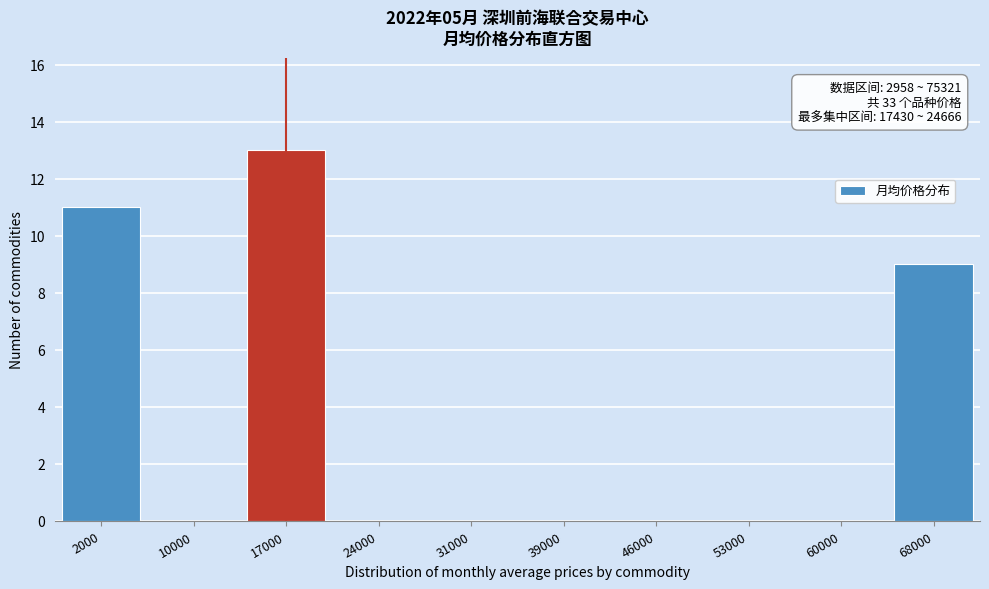

Reading right to left, list all the values displayed in this chart.

68000=9	60000=0	53000=0	46000=0	39000=0	31000=0	24000=0	17000=13	10000=0	2000=11